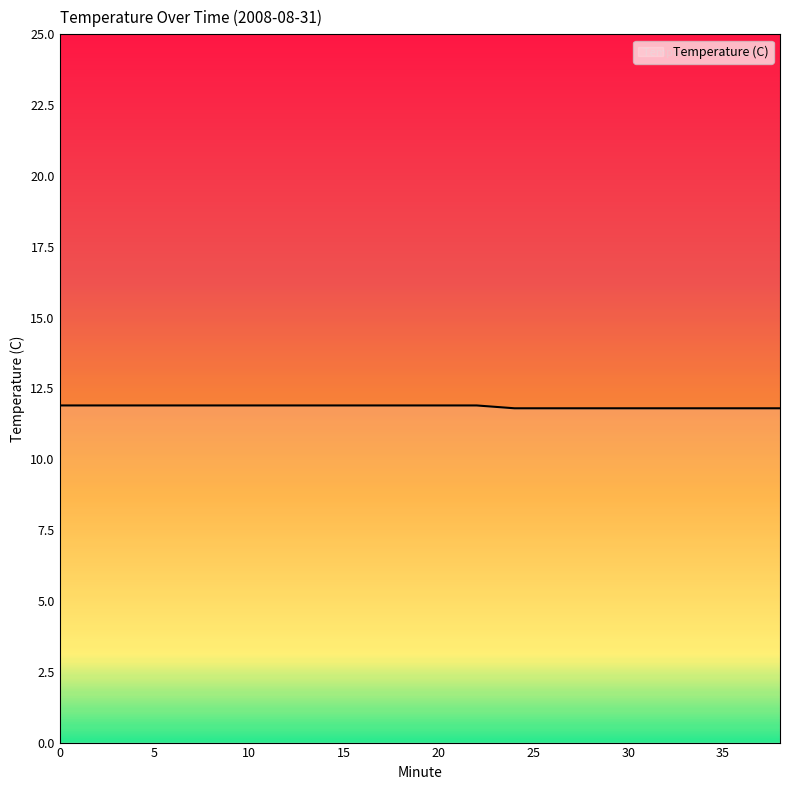

What is the minimum value shown in the chart?

11.8